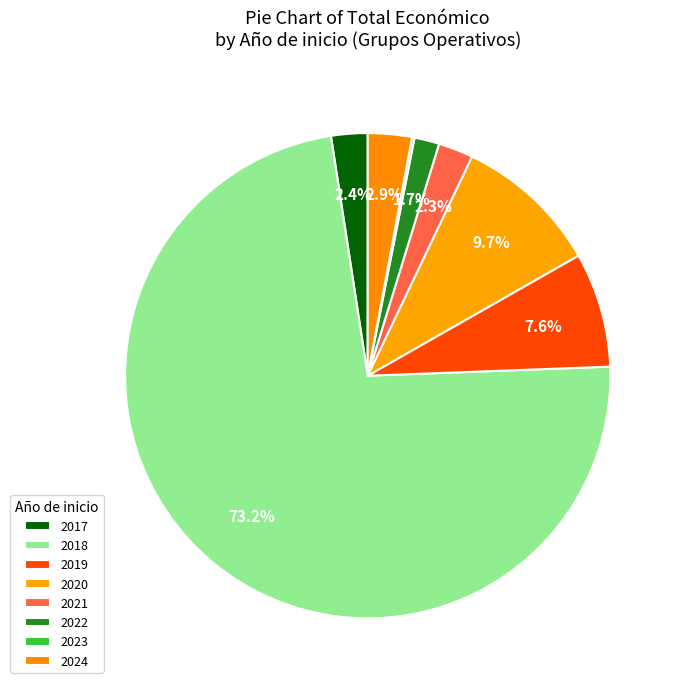

What is the largest slice in the pie chart?

2018